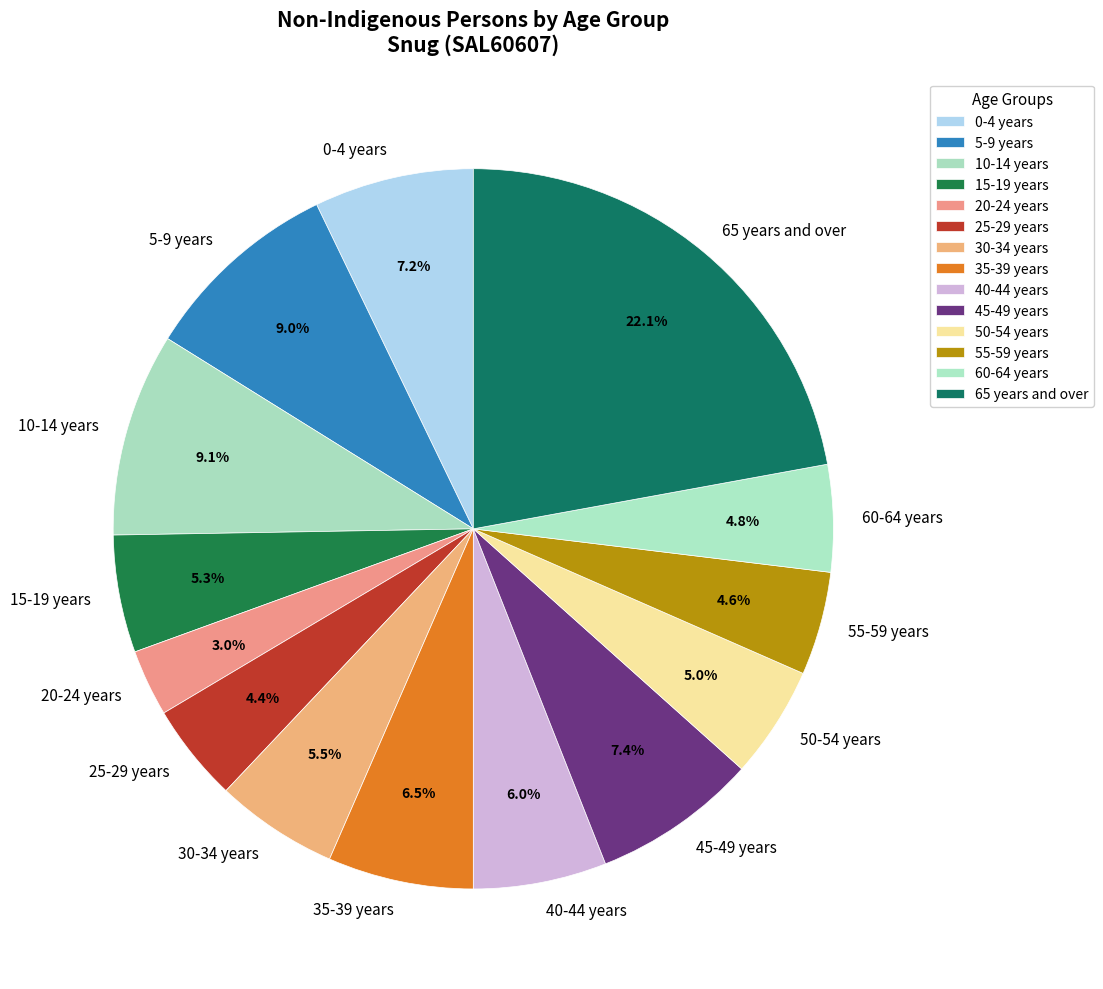

To the nearest percent, what portion does 45-49 years represent?

7%